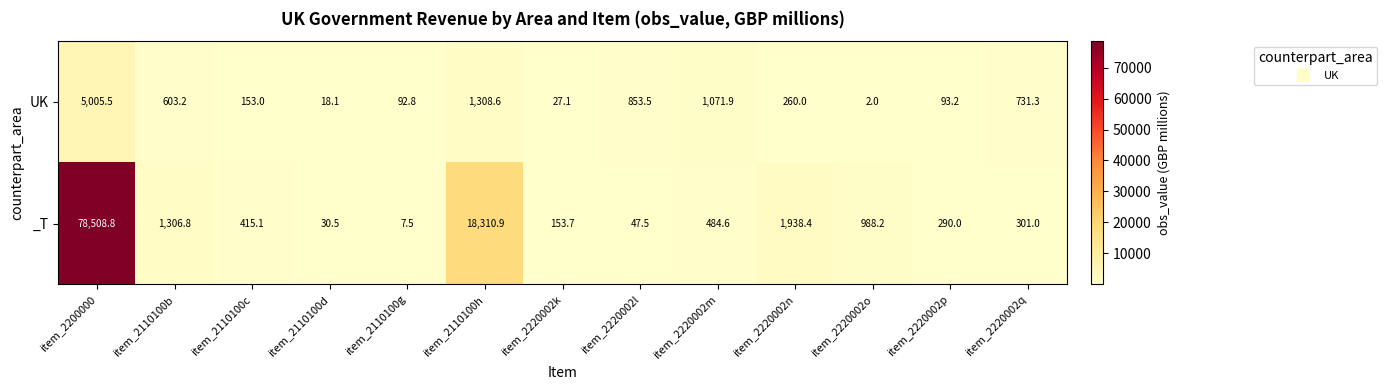

What is the maximum value shown in the chart?

78508.8